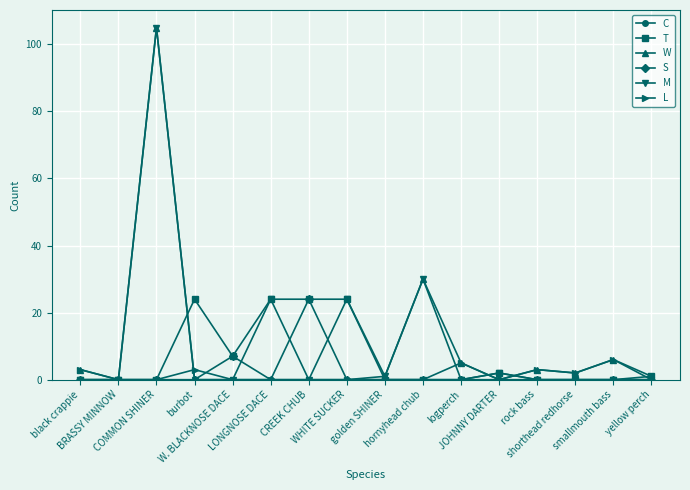

What is the difference between the maximum and minimum values in the T series?

24